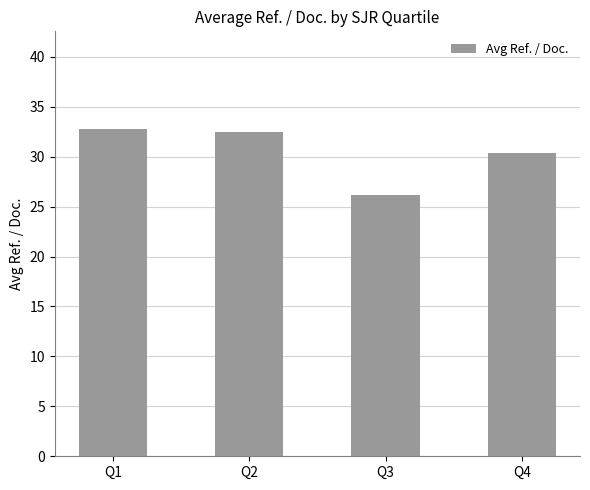

Reading left to right, what are all the values shown in this chart?

Q1=32.7	Q2=32.5	Q3=26.2	Q4=30.4